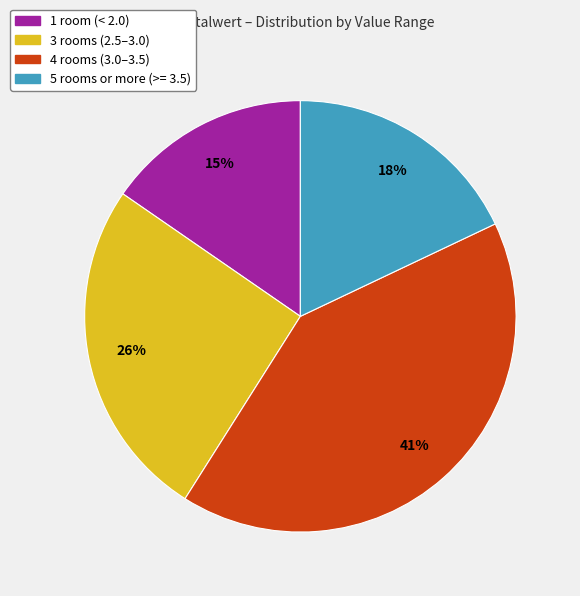

To the nearest percent, what is the difference between the largest and smallest slice percentages?

26%